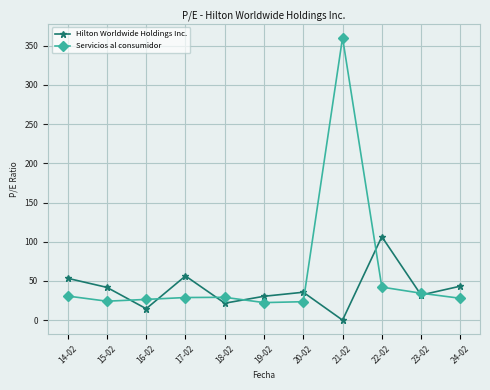

Where do Servicios al consumidor and Hilton Worldwide Holdings Inc. first cross each other?

15-02 and 16-02